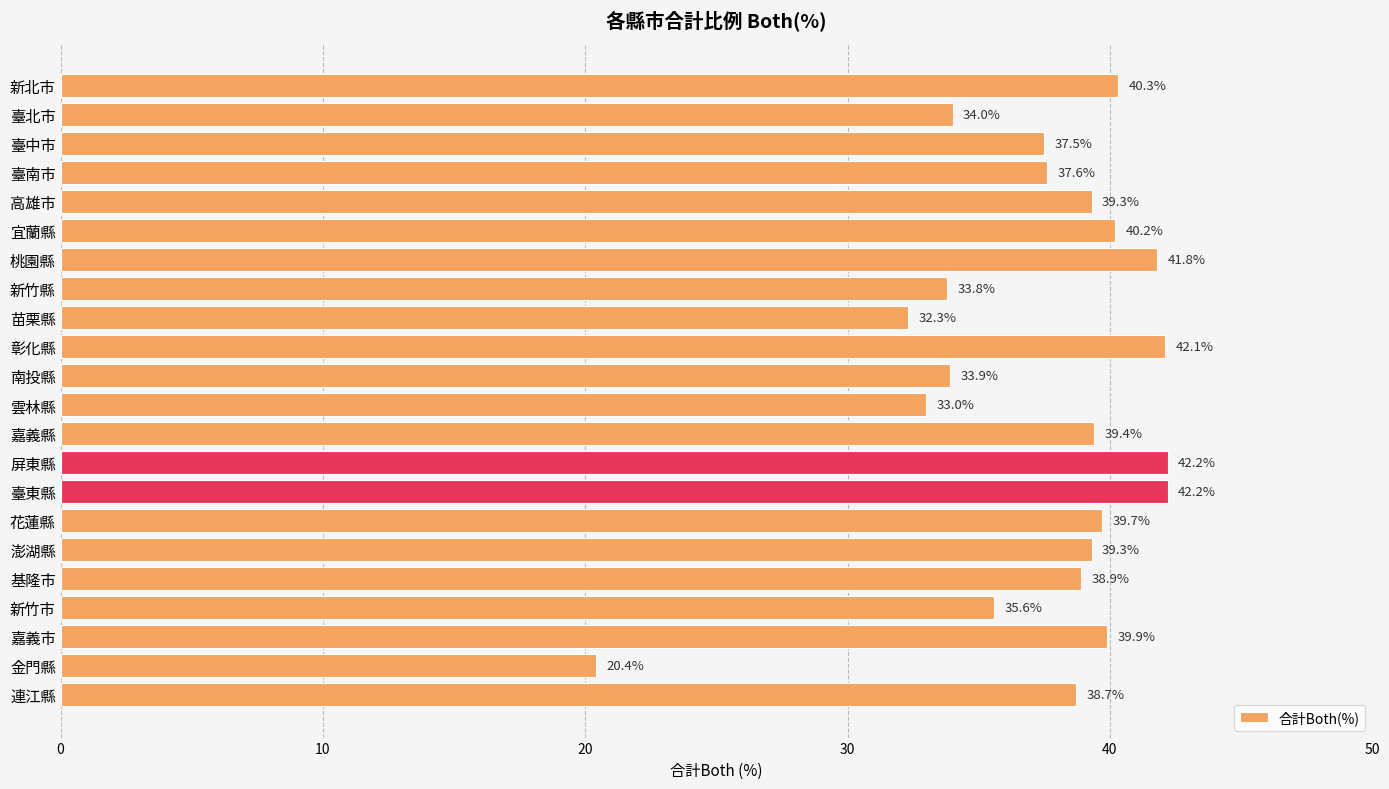

What is the difference between the second highest and minimum values?

21.8